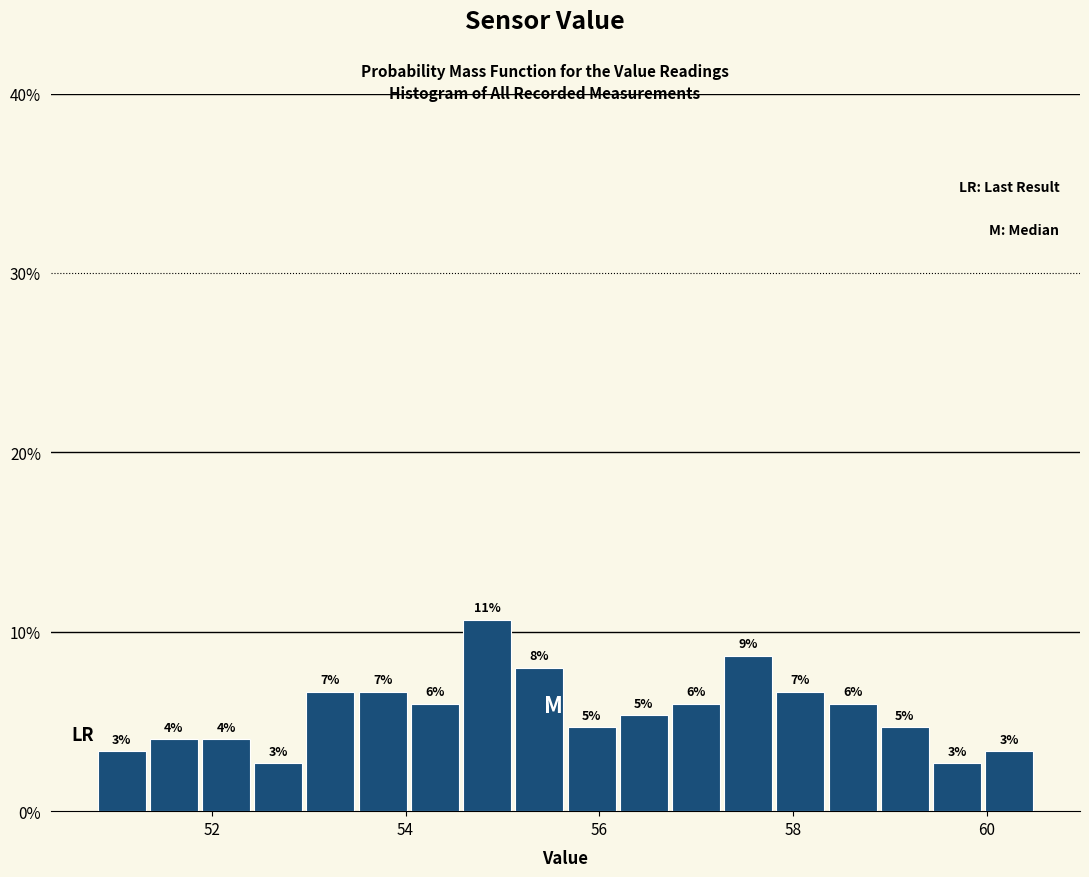

Read against the x-axis, roughly where is the centre of the tallest bar?

54.8